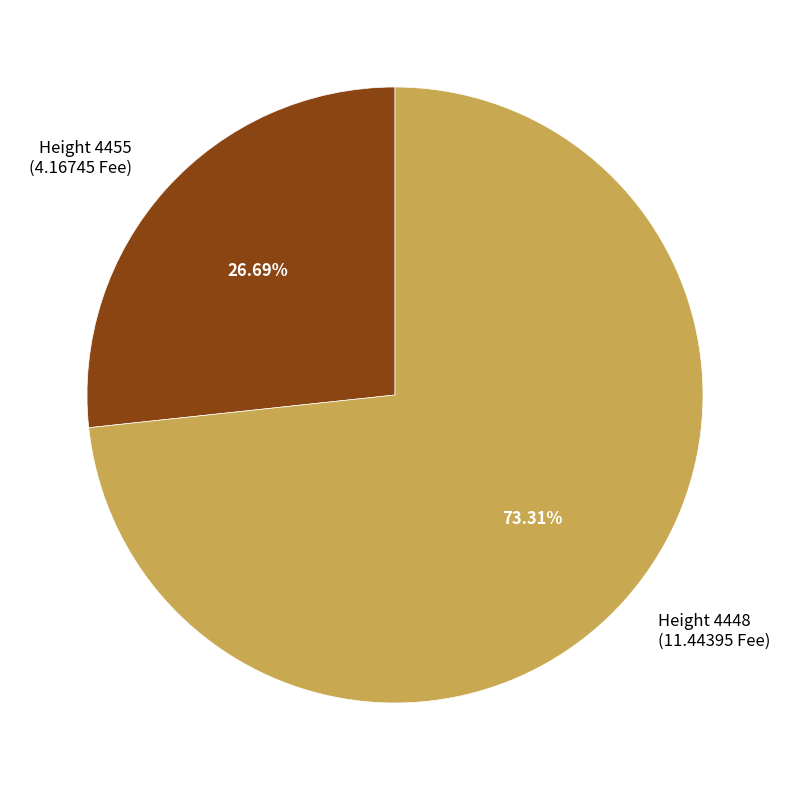

To the nearest percent, what is the average slice percentage?

50%